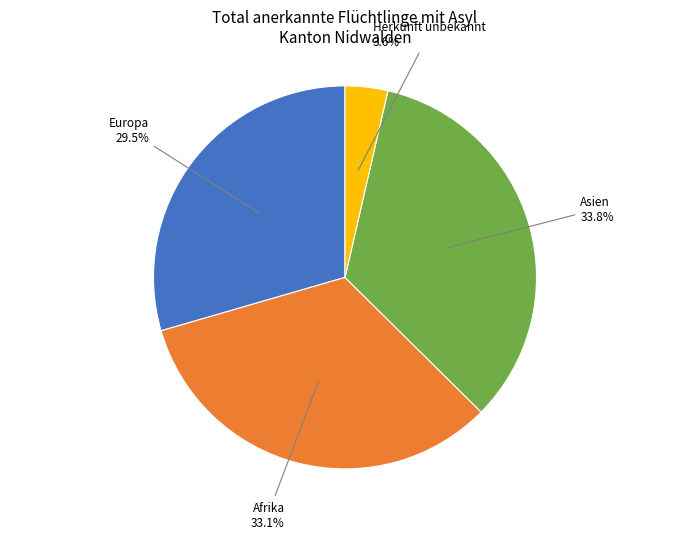

How many segments does this pie chart have?

4